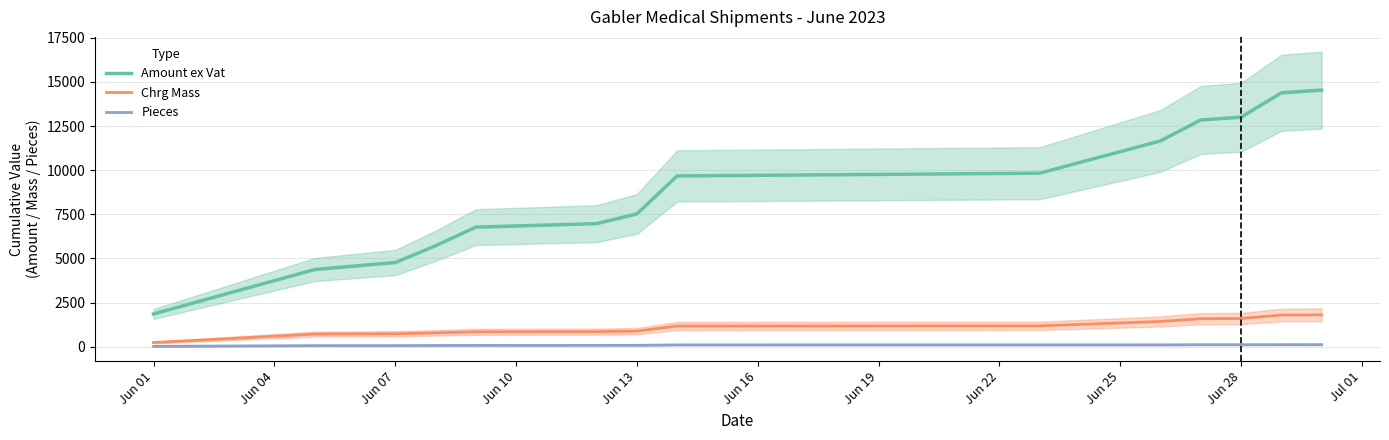

The Chrg Mass series shows 1130.2 at Jun 07. True or false?

False